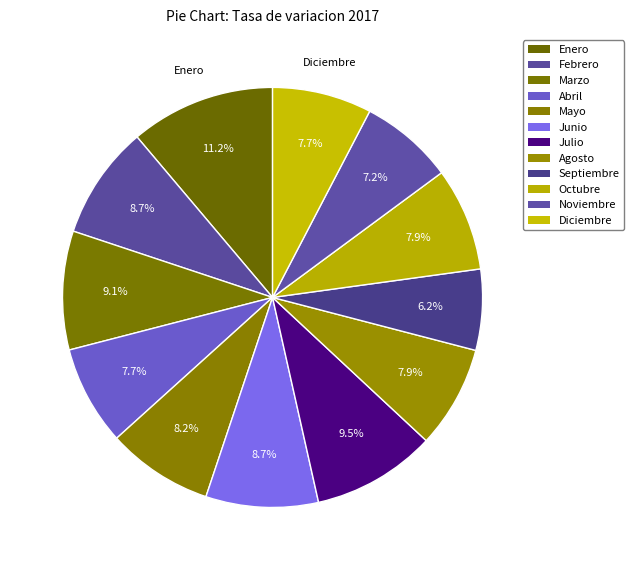

What is the smallest slice in the pie chart?

Septiembre